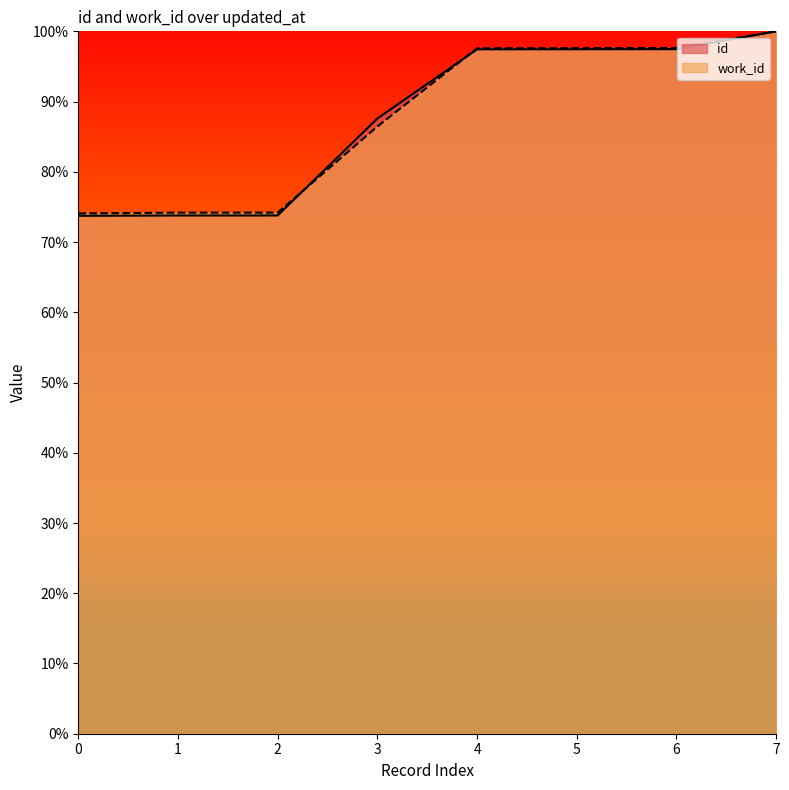

How many times do work_id and id cross each other?

2